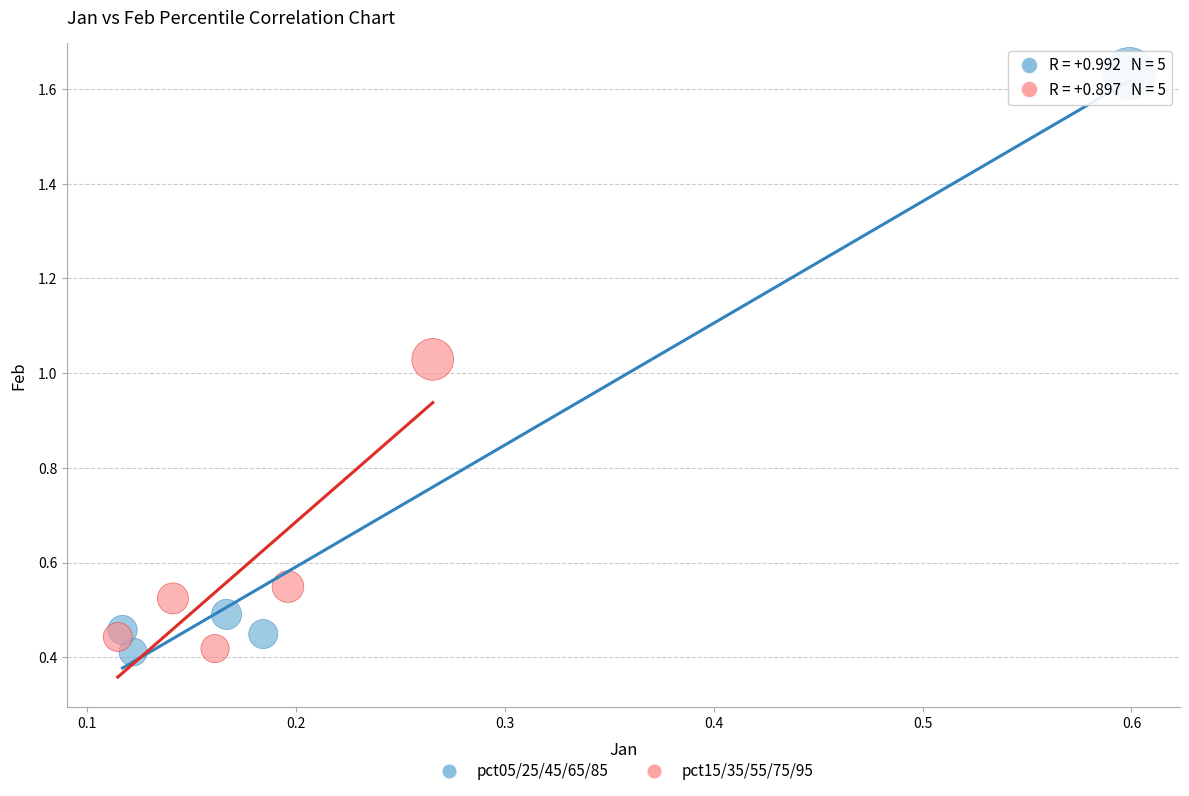

Which series has the widest spread of Y values?

pct05/25/45/65/85